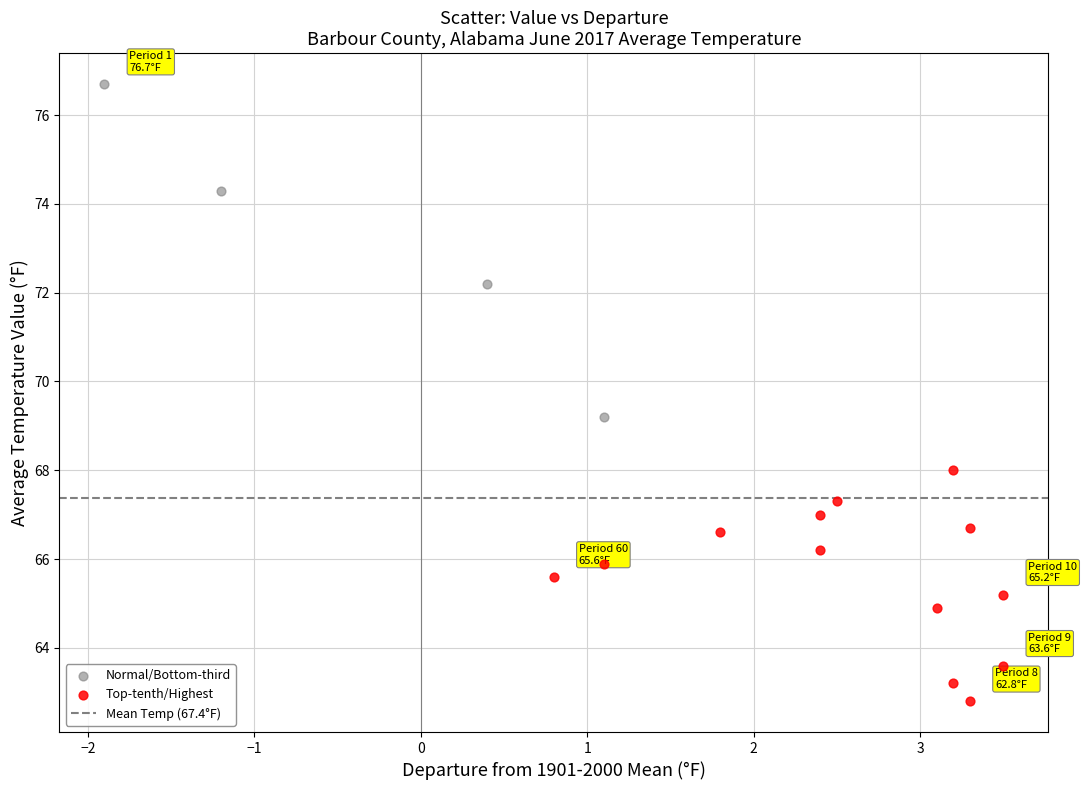

Which series reaches the maximum Y coordinate?

Normal/Bottom-third